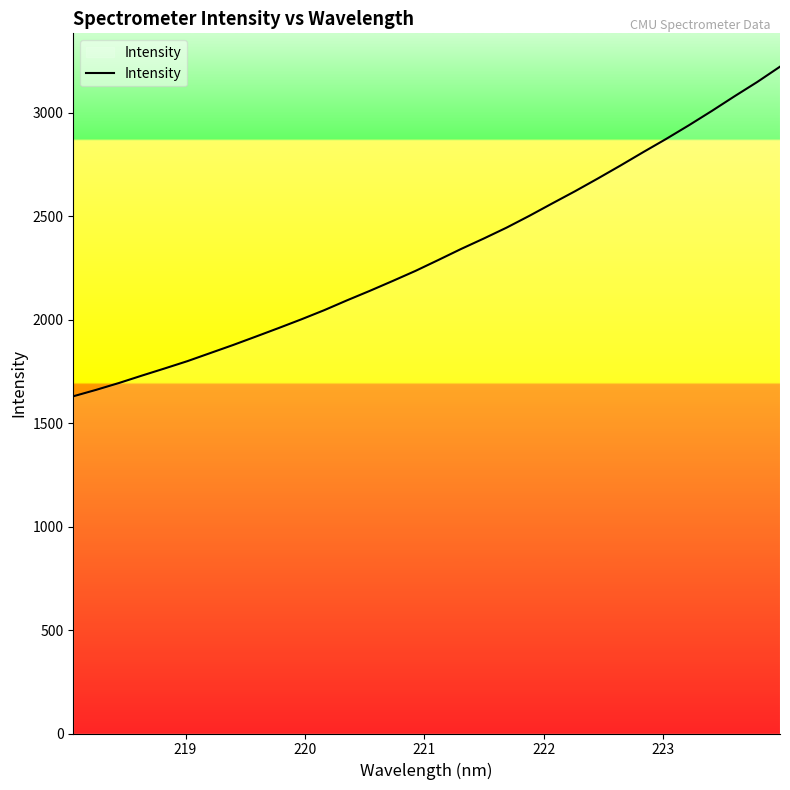

Reading left to right, what are all the values shown in this chart?

1630.3	1661.3	1694.5	1730.1	1764.7	1800.1	1839.1	1878.1	1918.9	1960.2	2002.5	2046.7	2094.2	2140.1	2187.7	2236.5	2289.0	2342.4	2393.2	2445.8	2502.9	2562.7	2621.6	2683.1	2746.2	2811.0	2874.5	2940.6	3009.3	3080.5	3149.8	3223.8